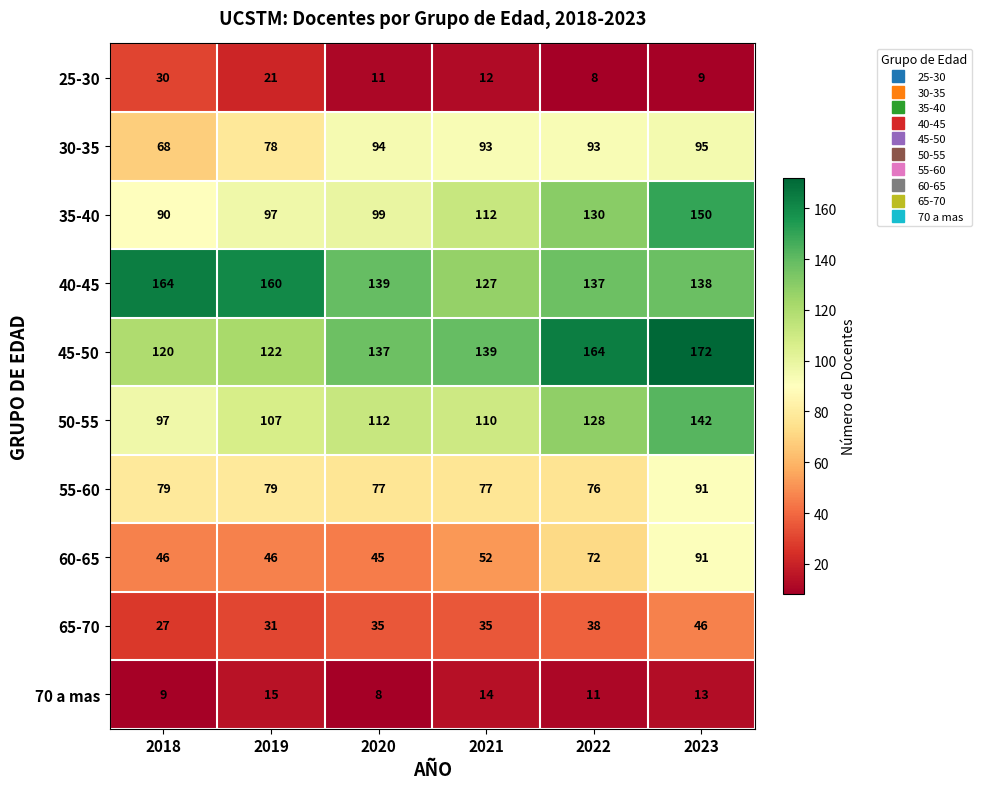

What is the average value of the 50-55 series?

116